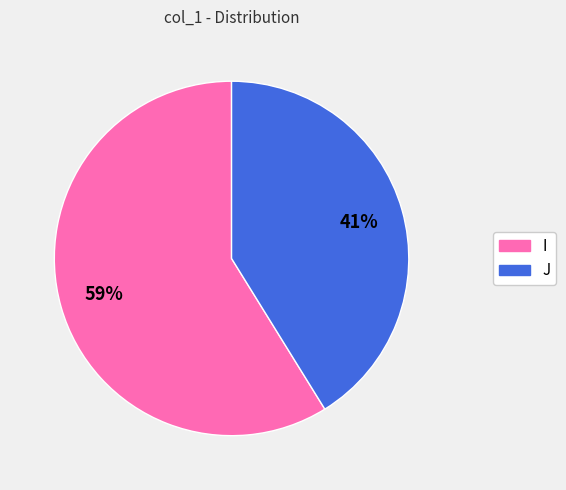

How many segments does this pie chart have?

2